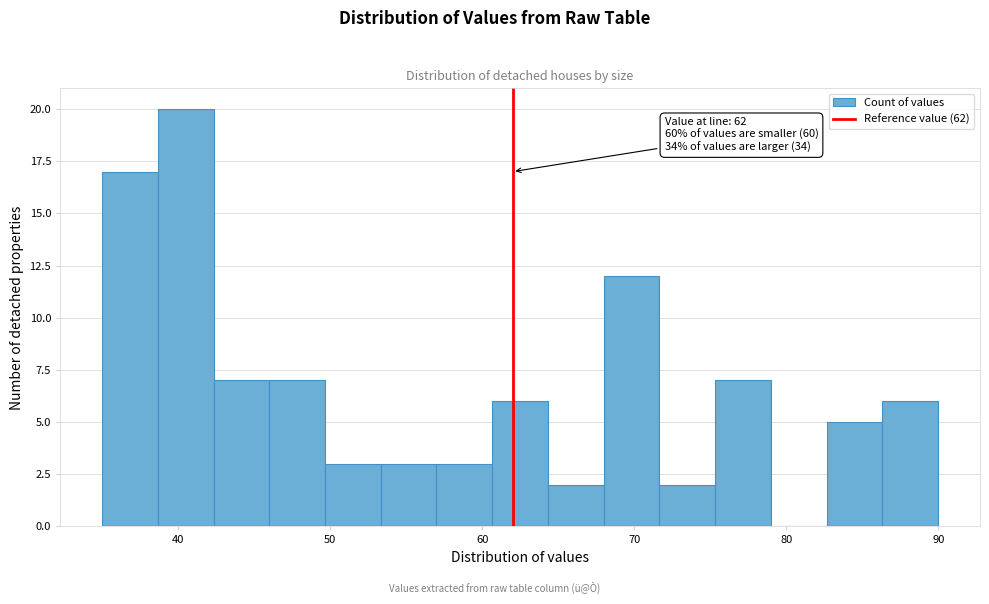

Read against the x-axis, roughly where is the centre of the tallest bar?

41